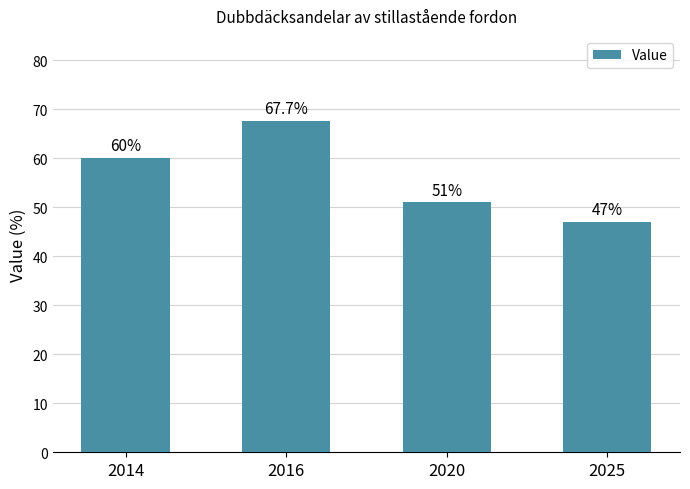

At which label is the value closest to 57?

2014